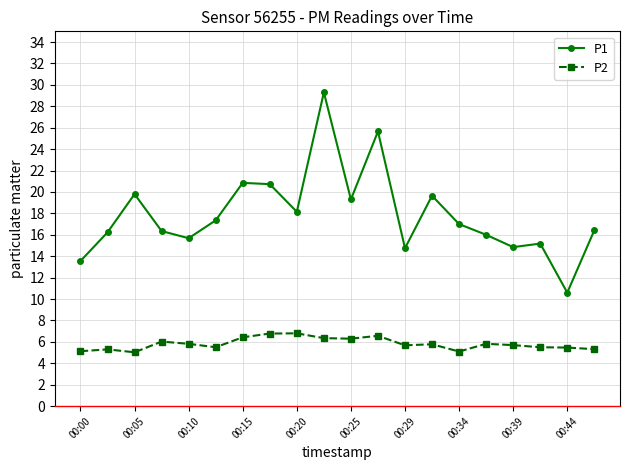

How many data points in P1 are less than 17?

10